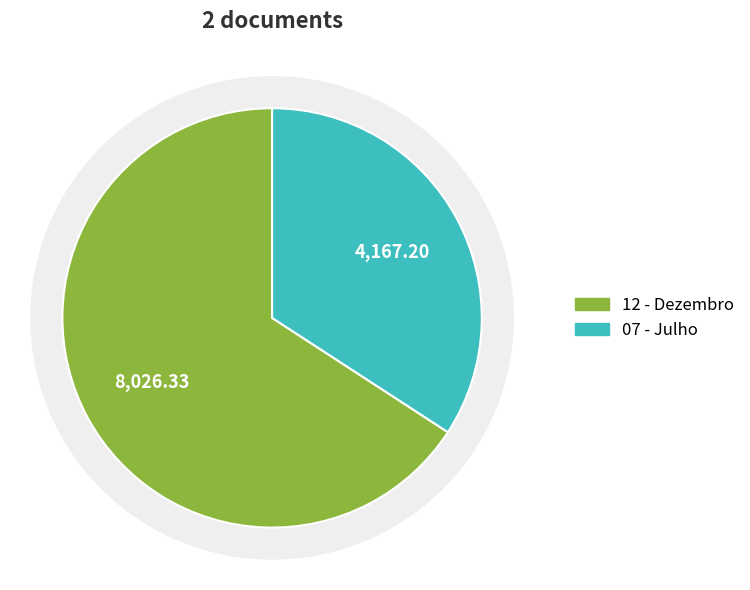

The 5176 slice represents 56% of the pie. True or false?

False